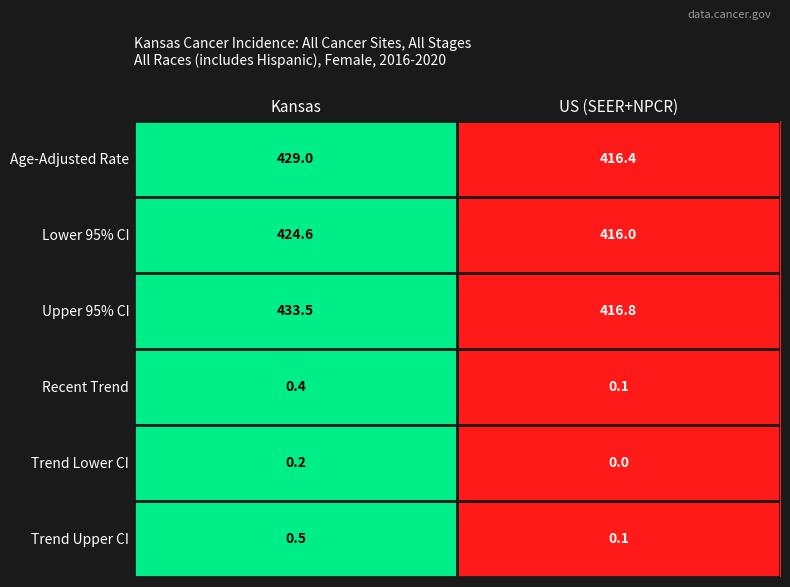

Which category has the highest value across all series?

Kansas